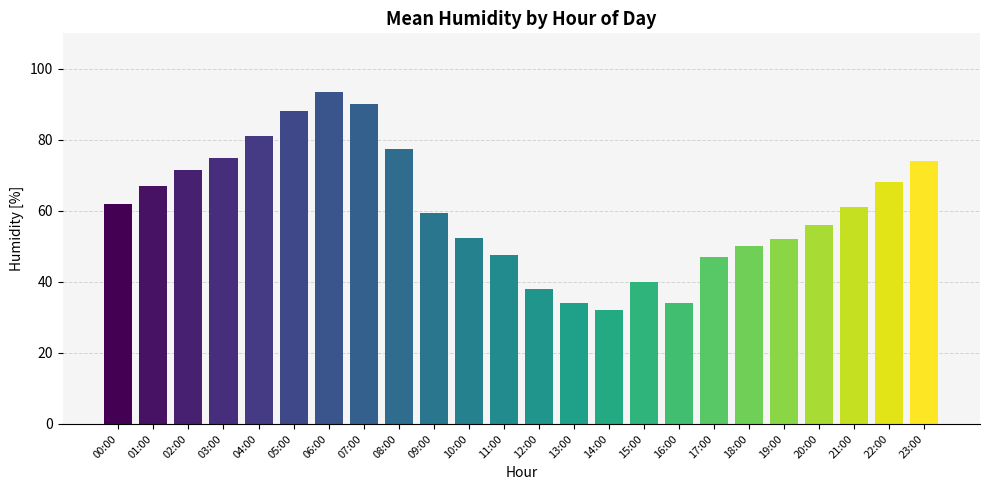

What position from the left is 10:00?

11